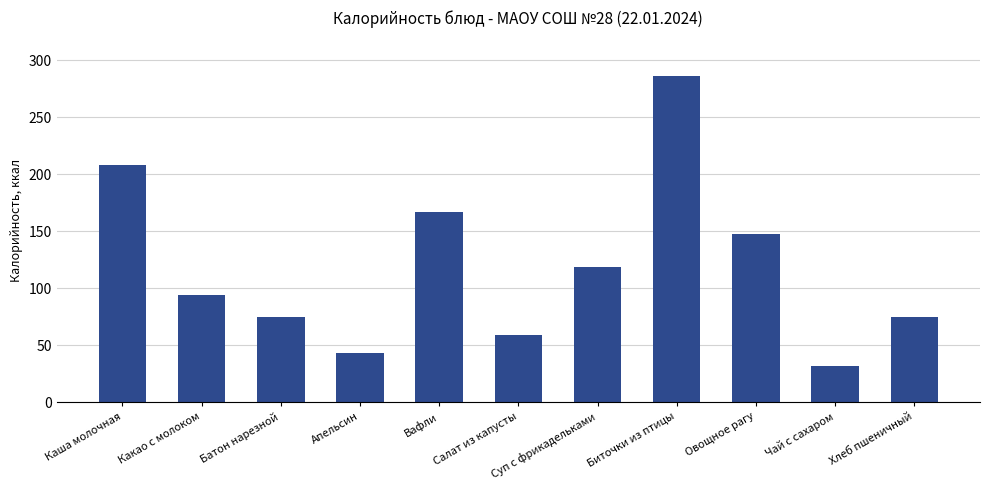

Where does the data first go above 94?

Каша молочная